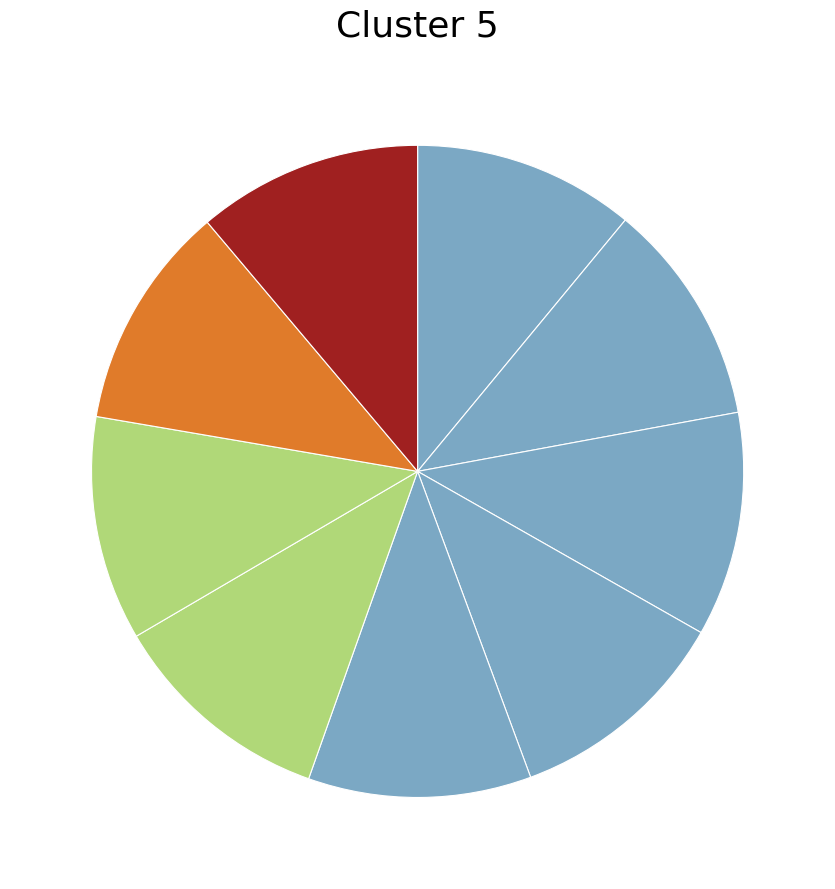

Count the number of slices in the pie.

9